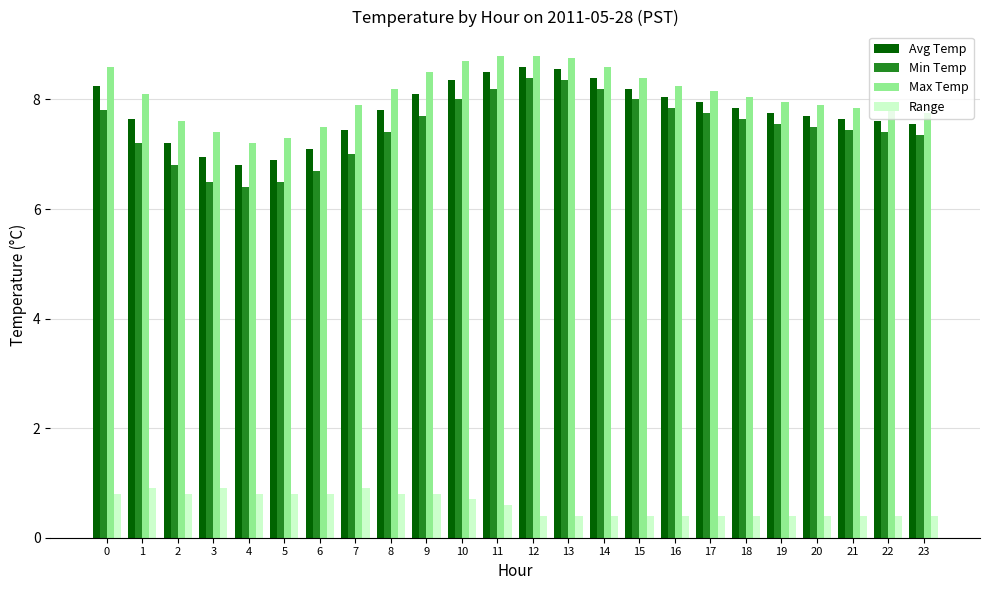

What is the sum of the Max Temp values at 3 and 0?

16.0